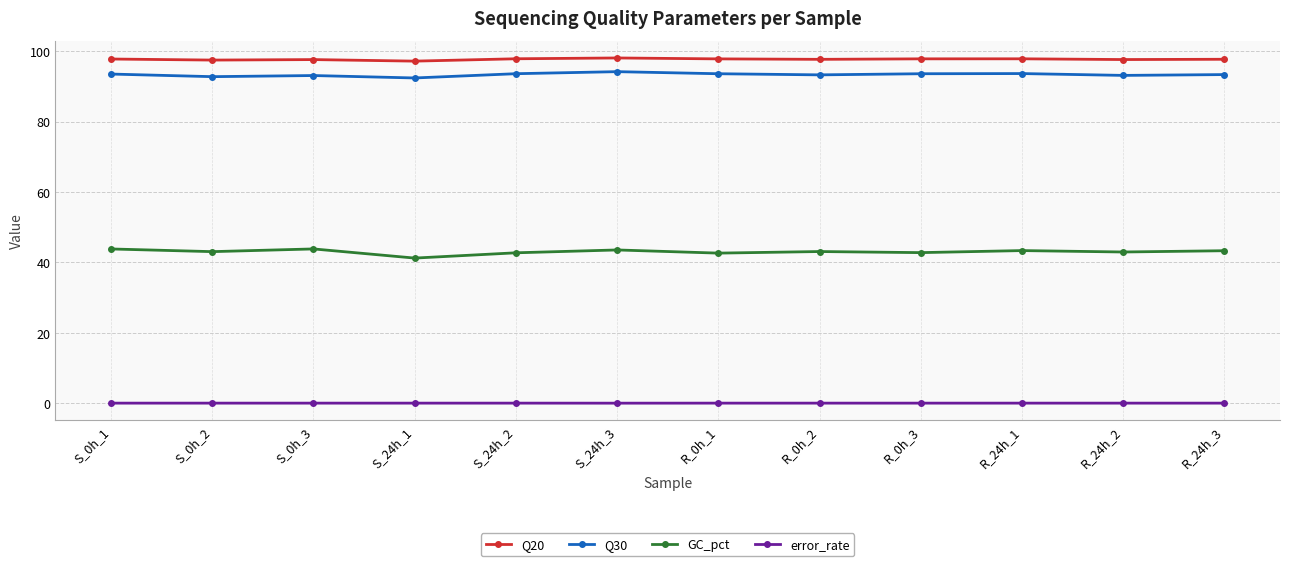

What is the approximate value of Q20 at R_0h_2?

97.7